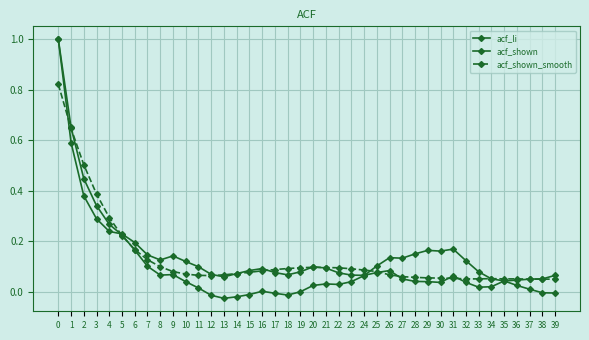

What is the value of the acf_shown_smooth point at the 5th from the left?

0.3